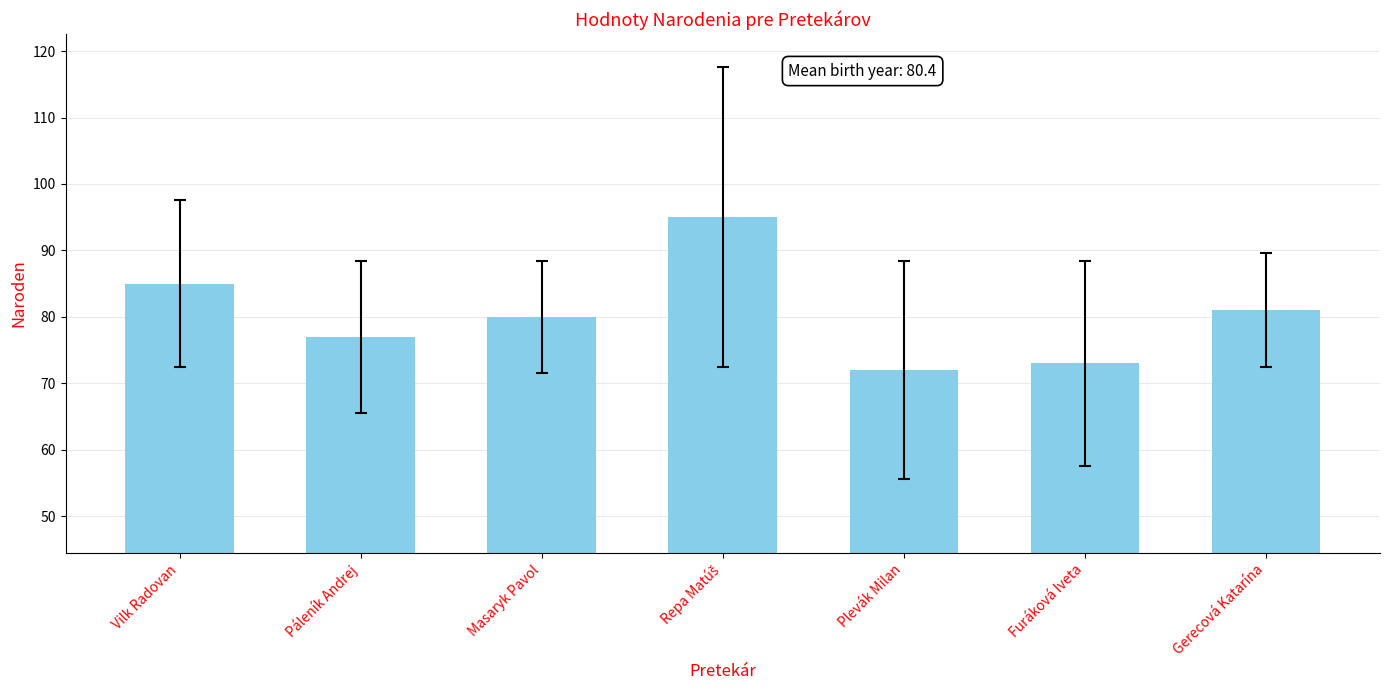

What is the approximate value at Plevák Milan, to the nearest 10?

70